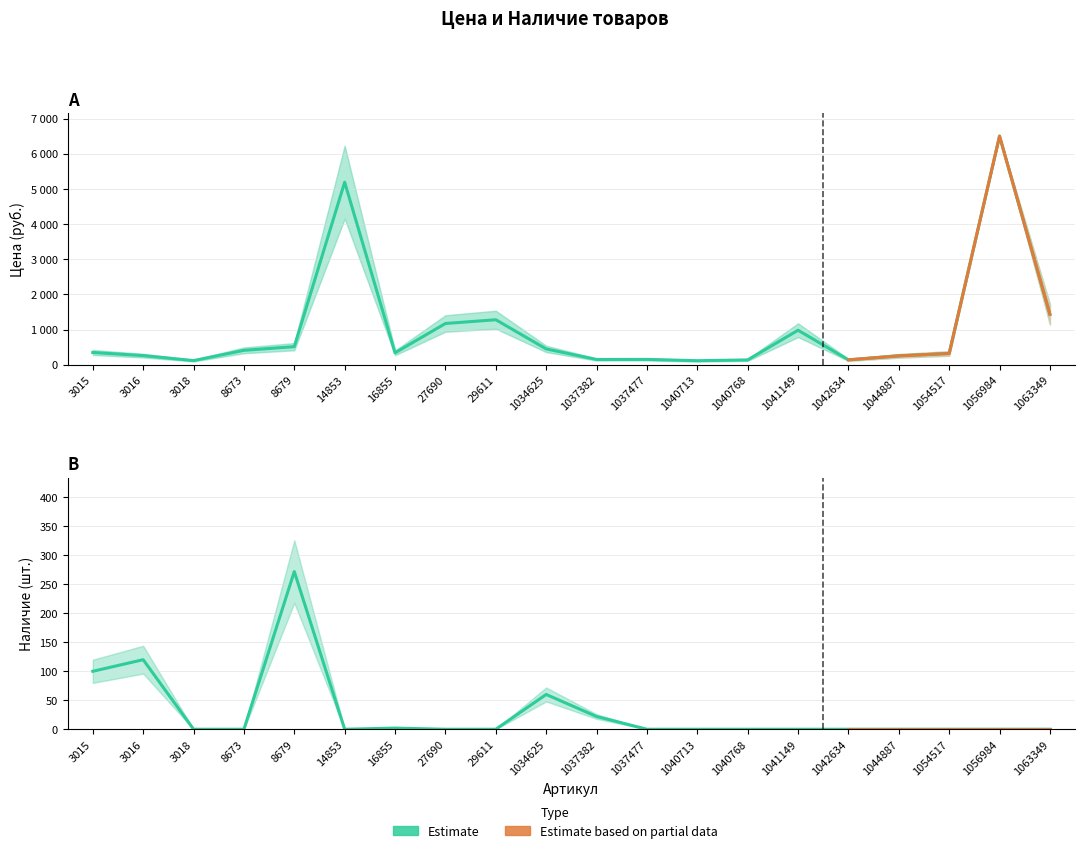

Which has a higher value, 3016 or 1040713?

3016